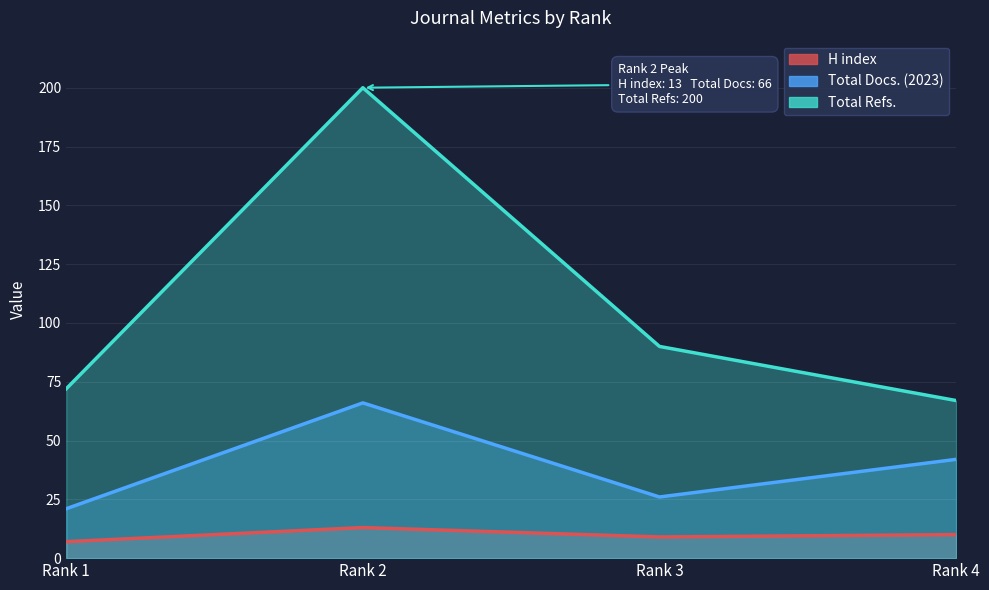

Reading right to left, extract all data points from this chart.

H index: 10	9	13	7
Total Docs. (2023): 42	26	66	21
Total Refs.: 67	90	200	72